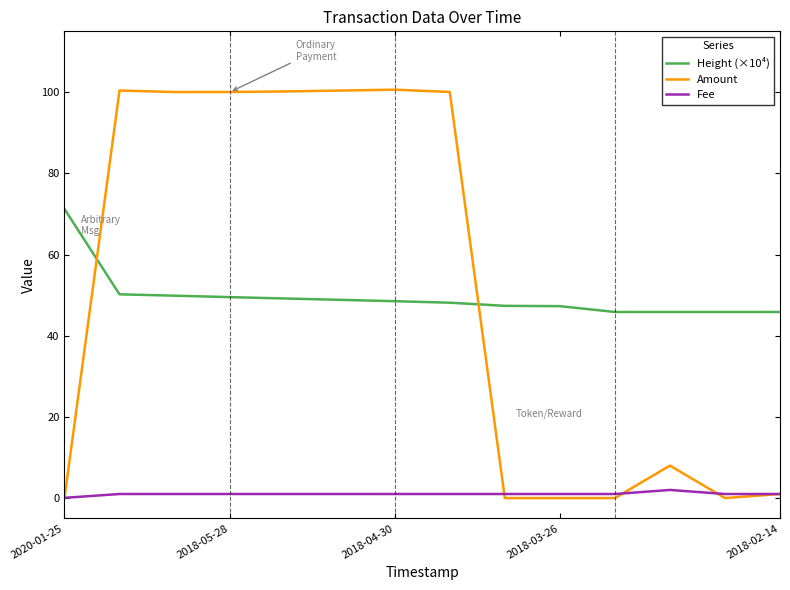

Does the chart have visible grid lines?

No